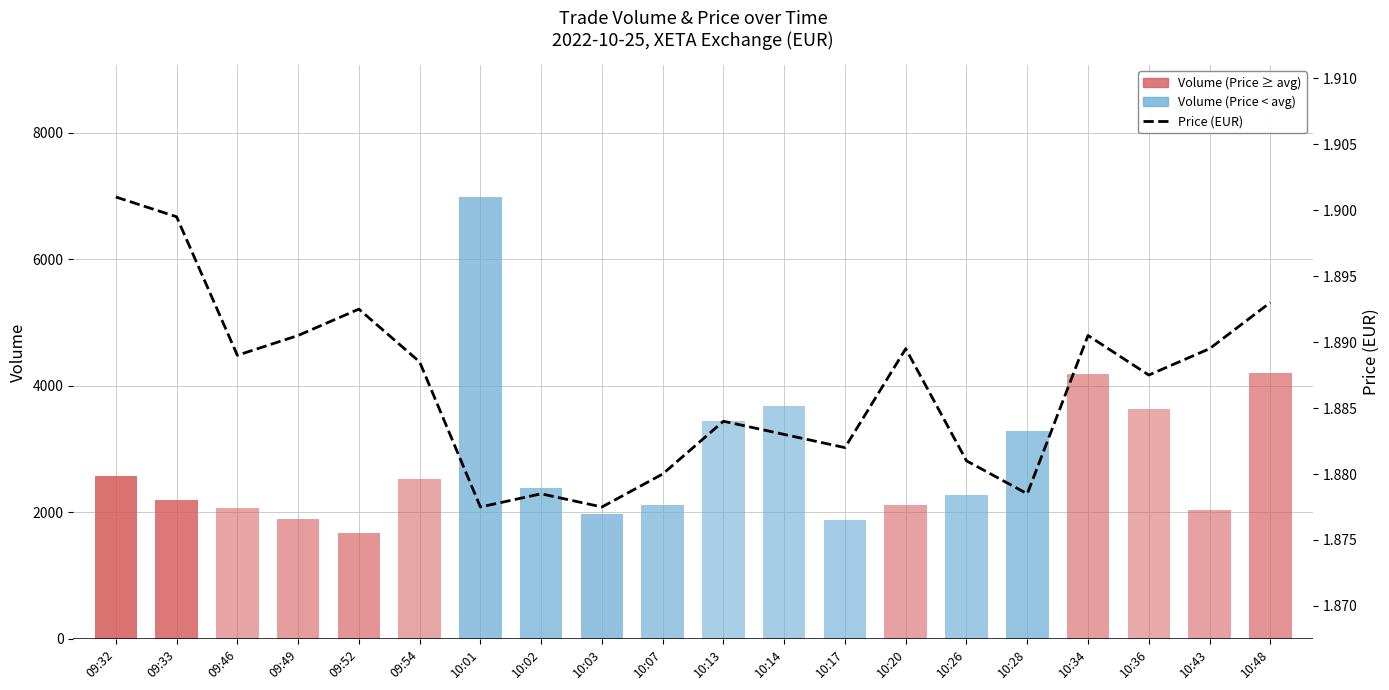

What is the difference between the Volume values at 09:54 and 10:03?

557.0